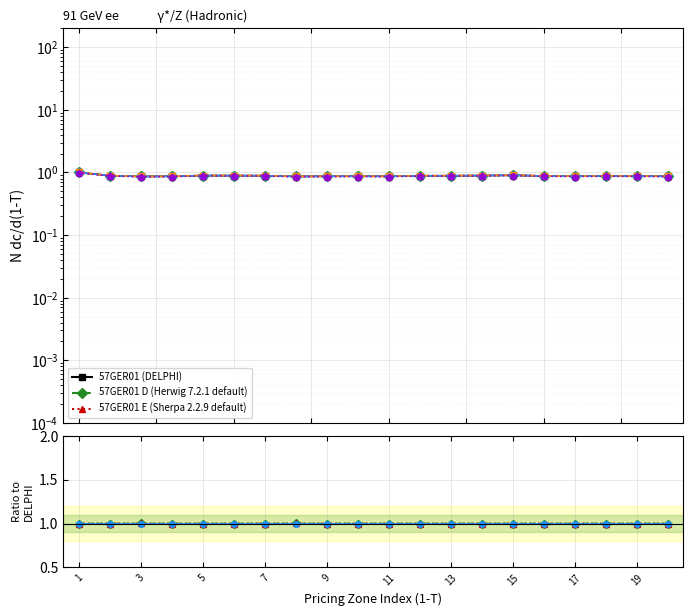

What is the minimum value shown in the chart?

0.9